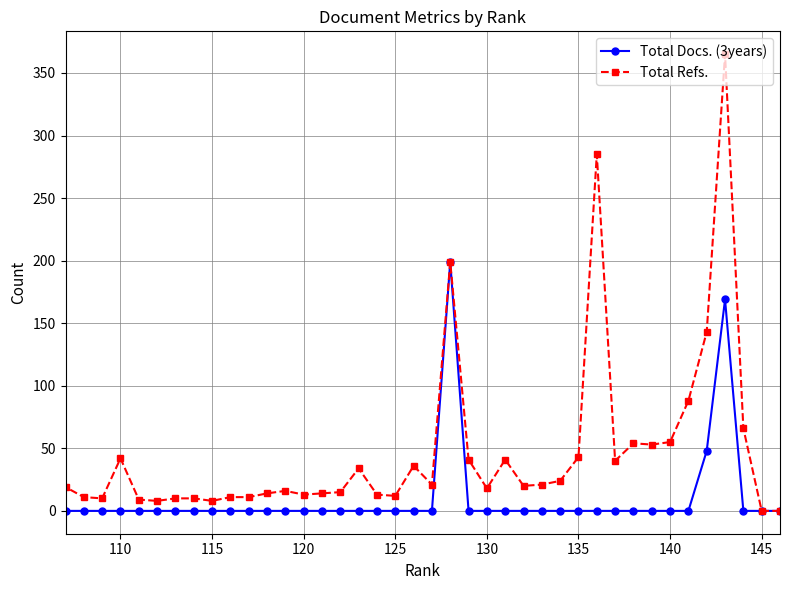

Is it true that Total Docs. (3years) equals 0 at 135?

True